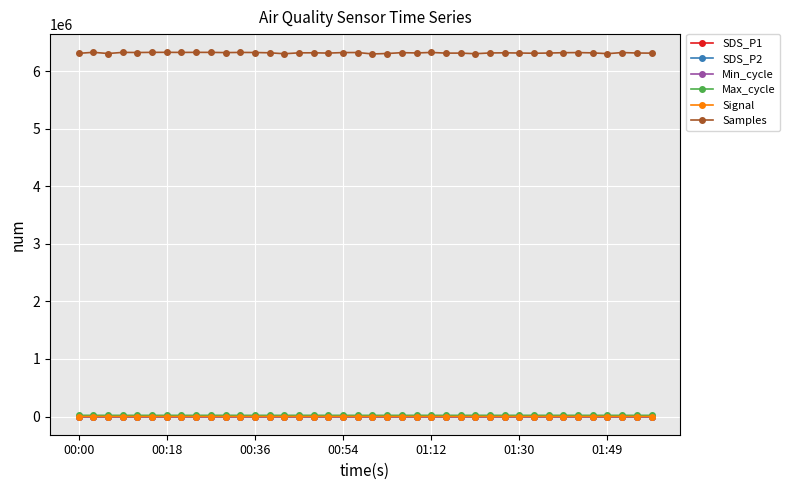

Which series has the largest total across all categories?

Samples